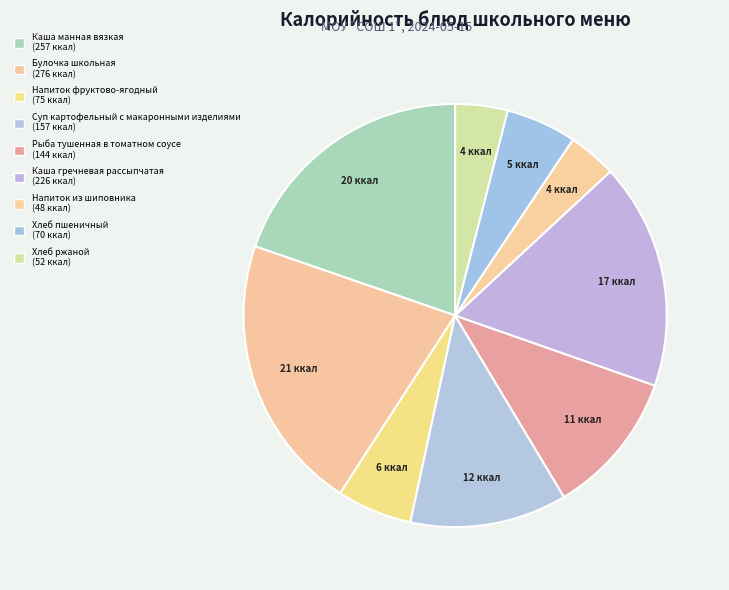

What is the smallest slice in the pie chart?

Напиток из шиповника